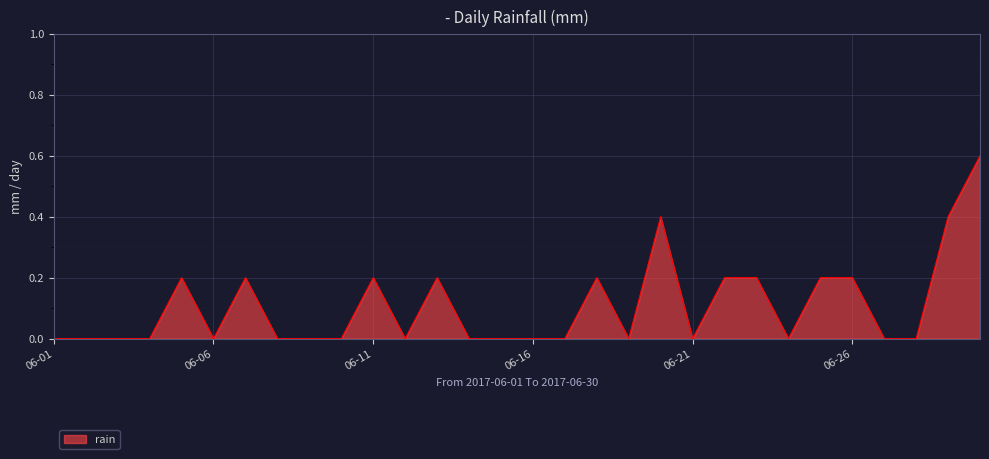

What is the difference between the maximum and minimum values?

0.6